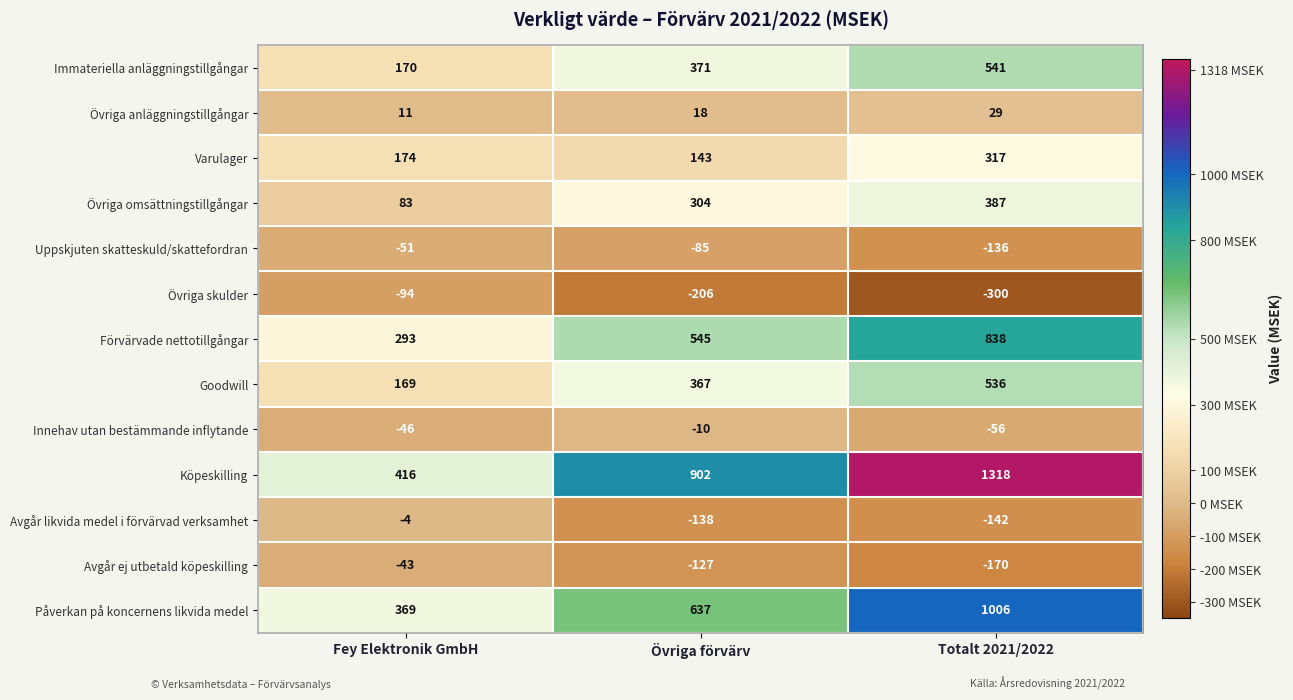

Which series changed the most between Fey Elektronik GmbH and Totalt 2021/2022?

Köpeskilling